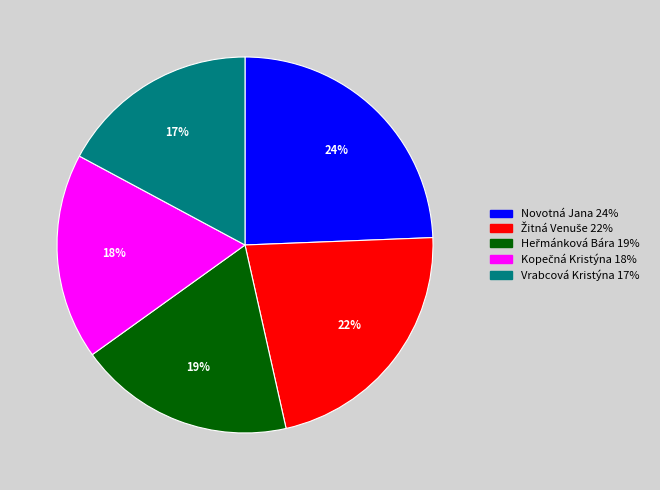

Is there any slice that represents more than half of the pie?

No